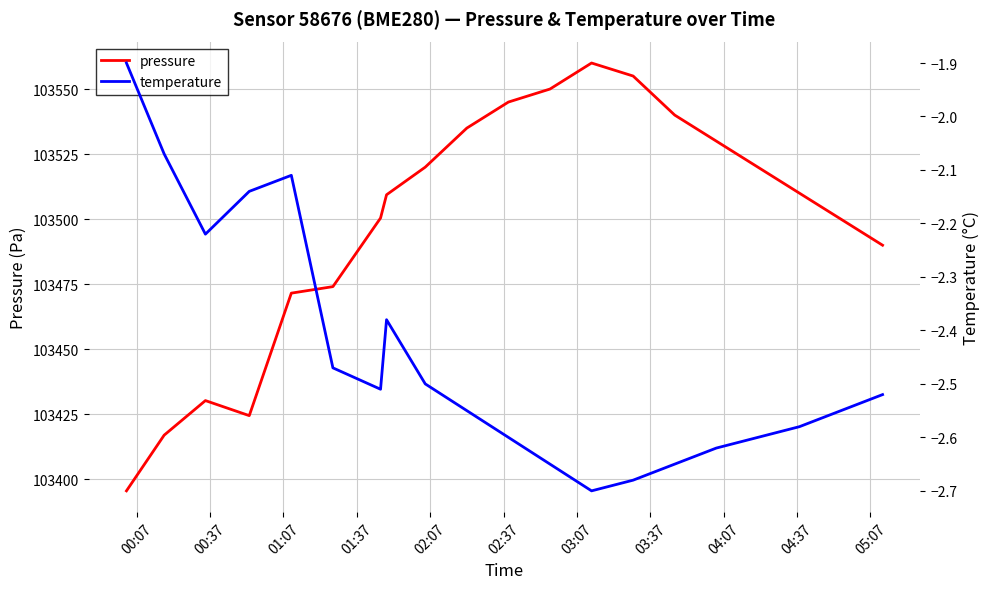

What is the highest value of the pressure series?

103560.0